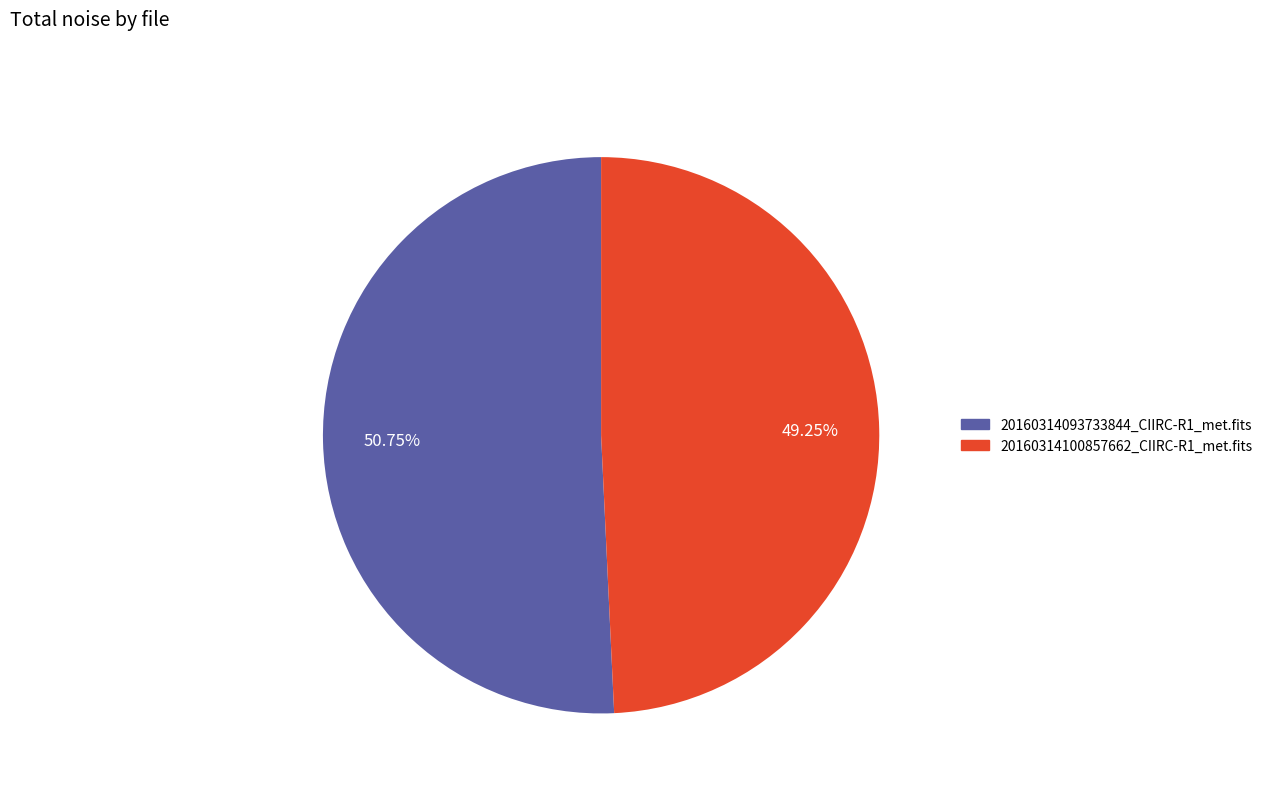

The 20160314093733844_CIIRC-R1_met.fits slice represents 51% of the pie. True or false?

True